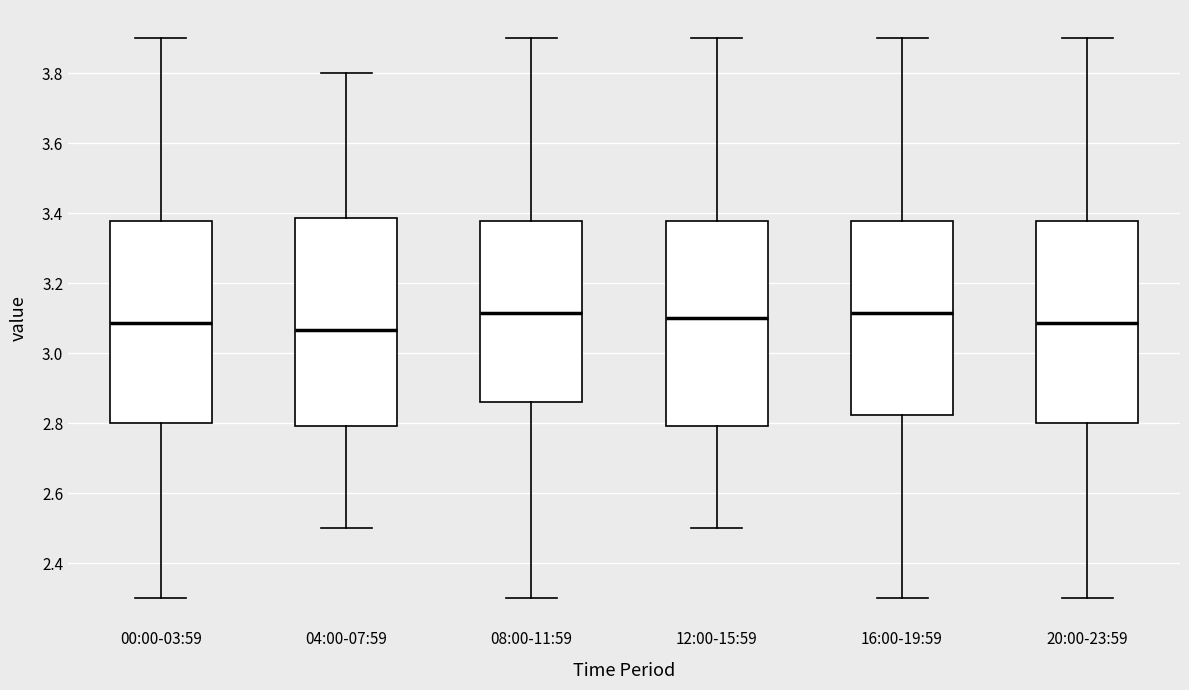

Reading left to right, read every box against the y-axis: the position of its median line, the range the box covers, and the ends of its whiskers. The values are not printed on the chart, so give them approximately, as read against the axis.

00:00-03:59: median 3.08, box 2.80 to 3.38, whiskers 2.30 to 3.90
04:00-07:59: median 3.06, box 2.80 to 3.38, whiskers 2.50 to 3.80
08:00-11:59: median 3.12, box 2.86 to 3.38, whiskers 2.30 to 3.90
12:00-15:59: median 3.10, box 2.80 to 3.38, whiskers 2.50 to 3.90
16:00-19:59: median 3.12, box 2.82 to 3.38, whiskers 2.30 to 3.90
20:00-23:59: median 3.08, box 2.80 to 3.38, whiskers 2.30 to 3.90